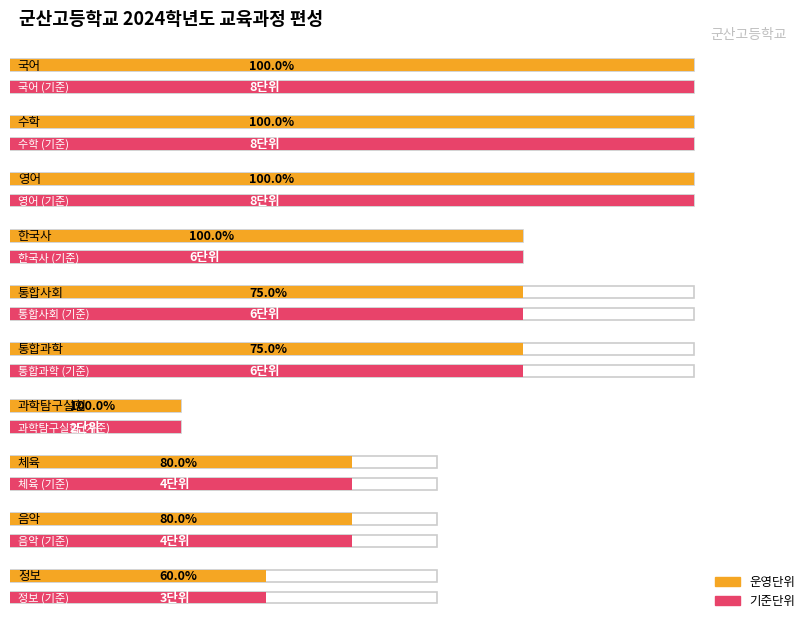

What position from the left is 음악?

9